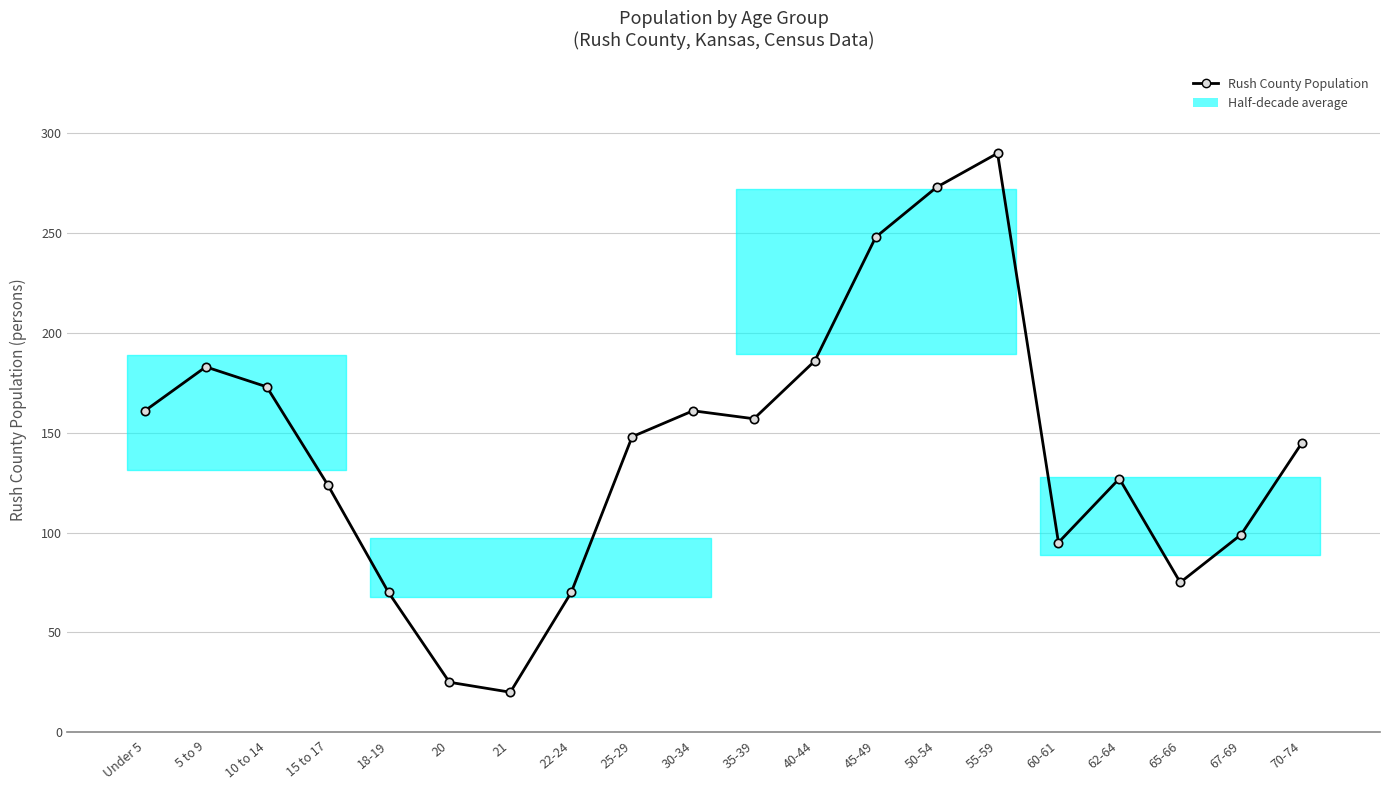

What is the difference between the values at 10 to 14 and 21?

153